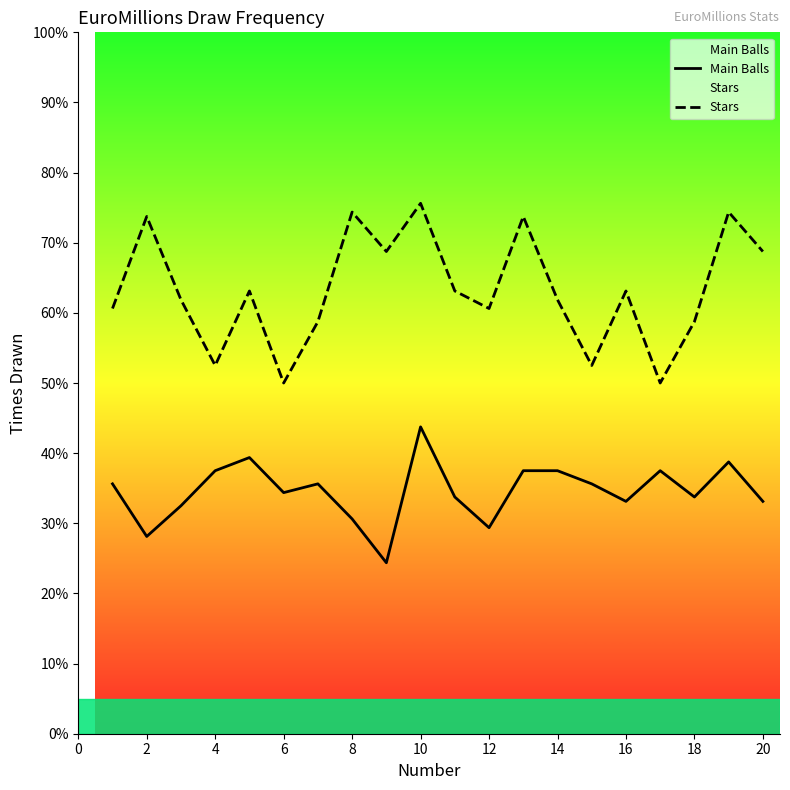

At how many categories does at least one series exceed 97?

12